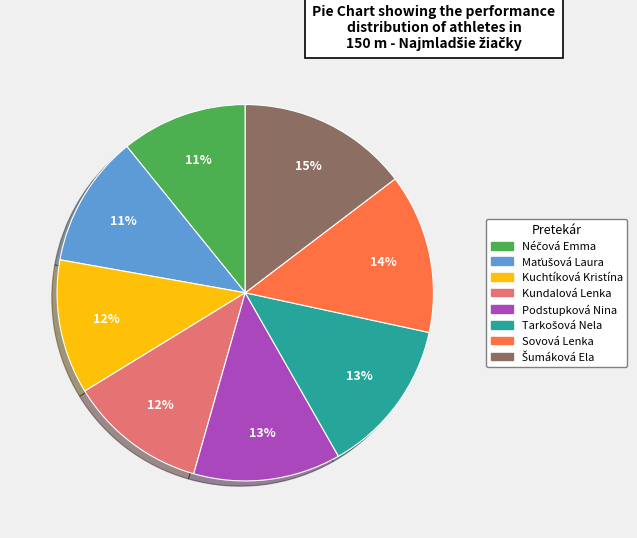

Is there any slice that represents more than half of the pie?

No